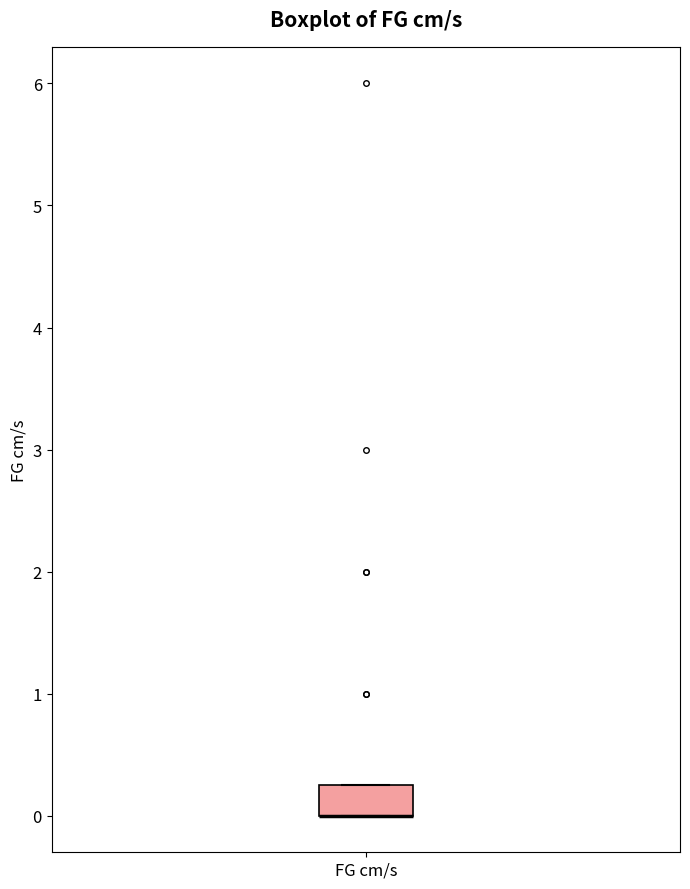

Where is the upper edge of the box for FG cm/s on the y-axis? The values are not printed on the chart, so give them approximately, as read against the axis.

0.3